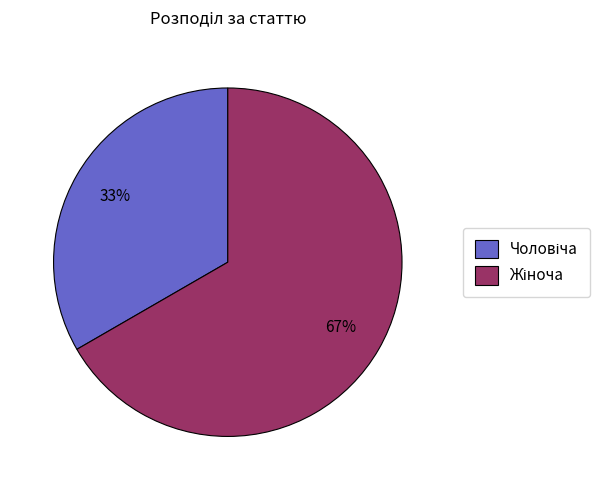

To the nearest percent, what is the average slice percentage?

50%